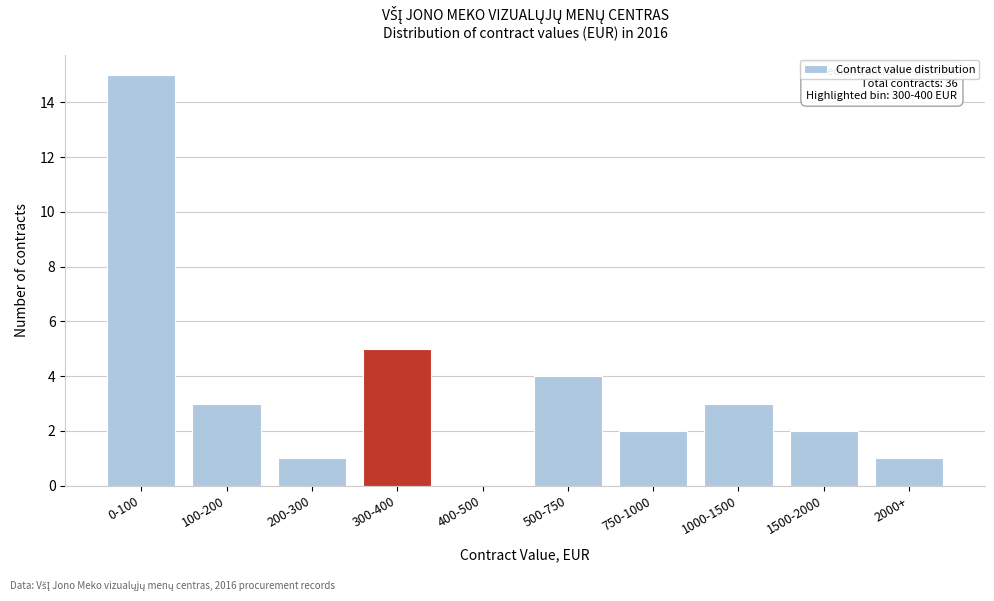

Reading left to right, what are all the values shown in this chart?

0-100=15	100-200=3	200-300=1	300-400=5	400-500=0	500-750=4	750-1000=2	1000-1500=3	1500-2000=2	2000+=1